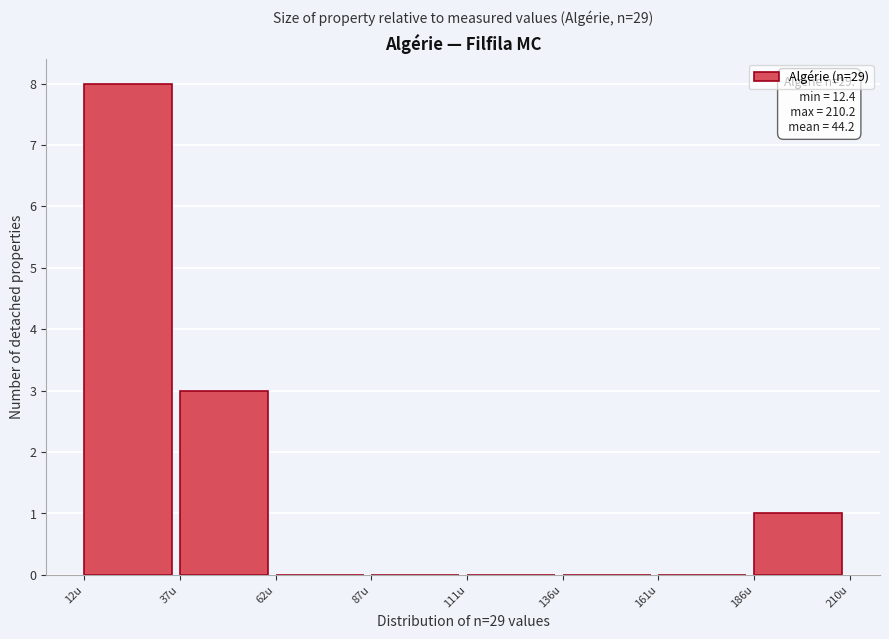

Over which range of the x-axis is the bar tallest?

10 to 35